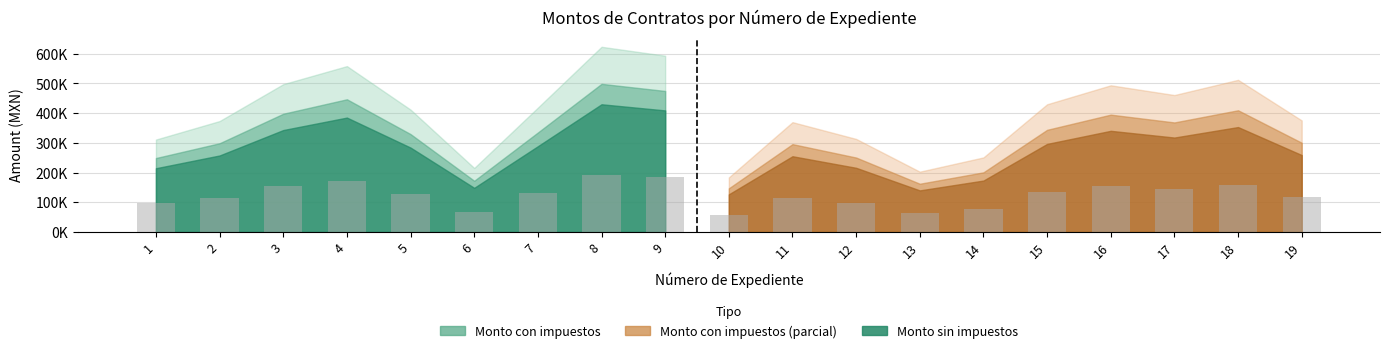

Does the chart contain any negative values?

No